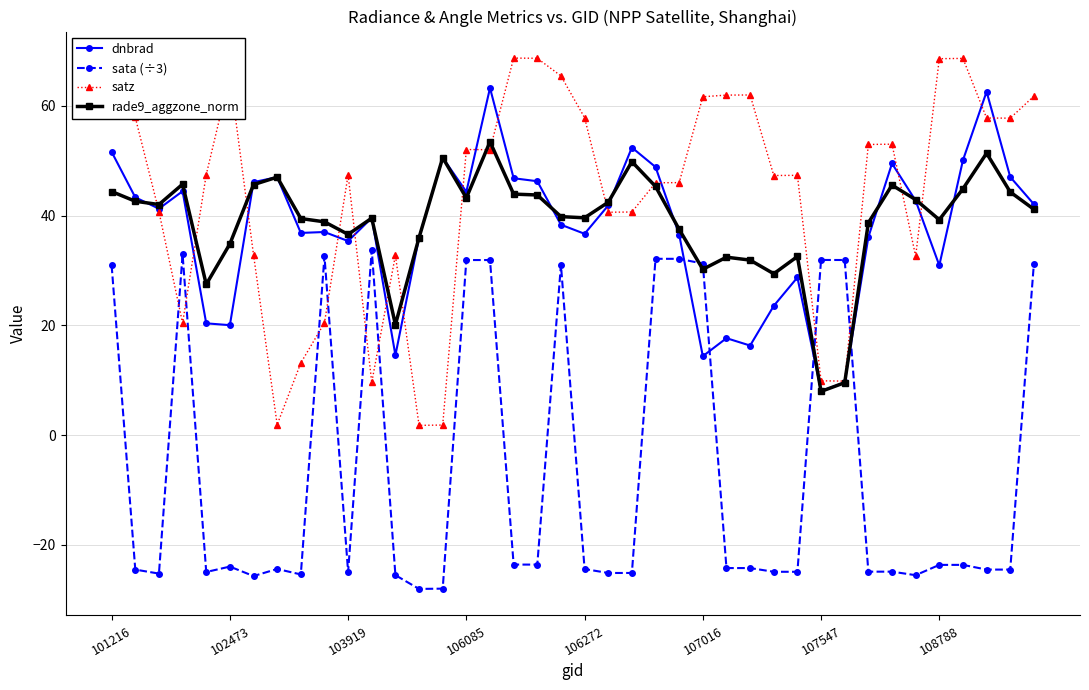

Which series has the widest spread of values?

satz